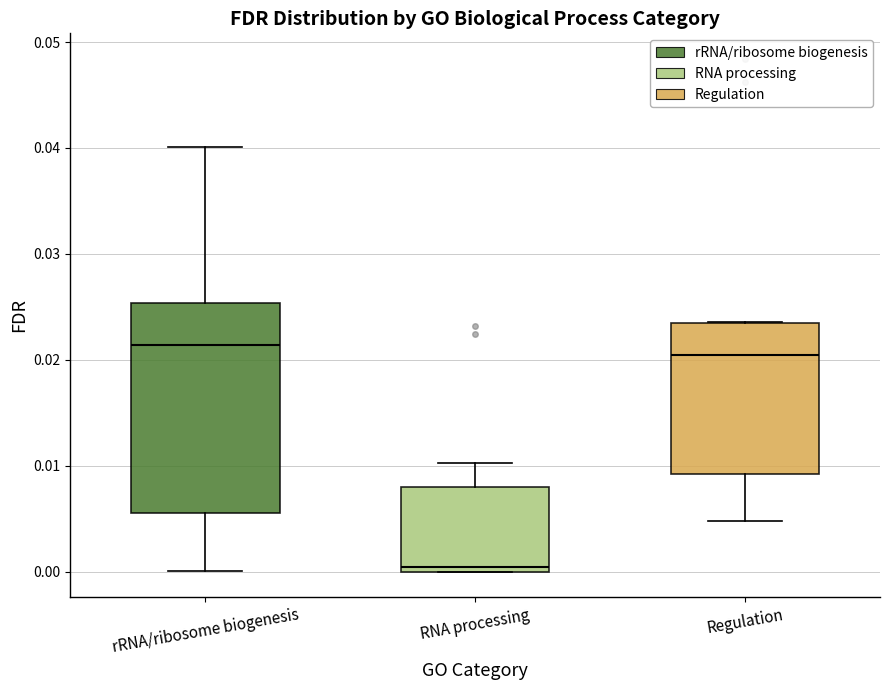

Where is the lower edge of the box for Regulation on the y-axis? The values are not printed on the chart, so give them approximately, as read against the axis.

0.009